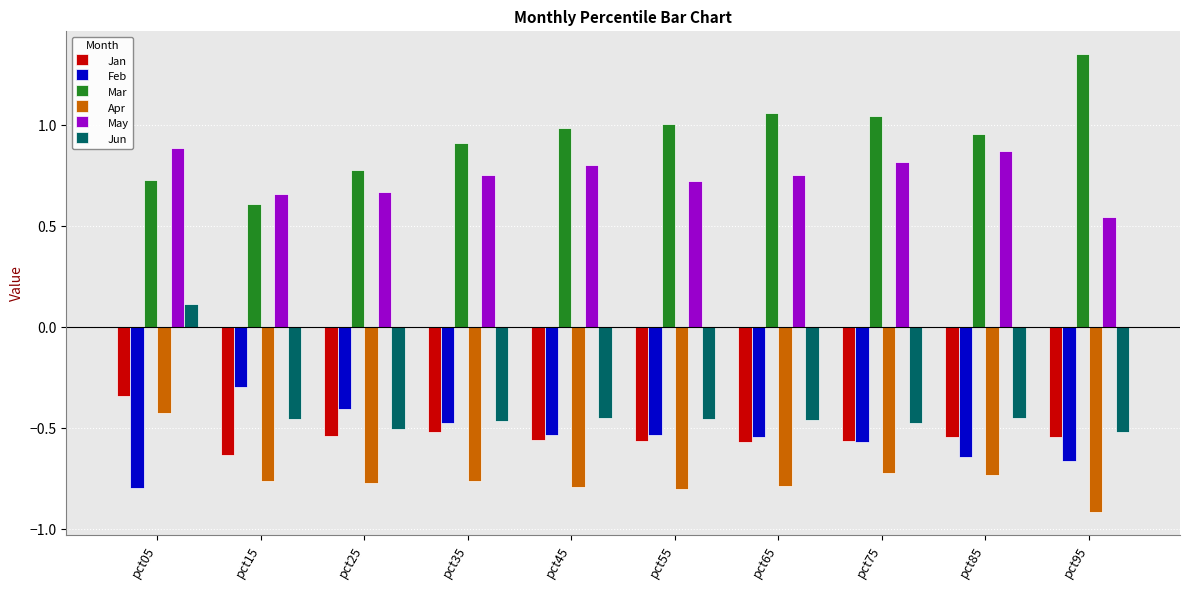

The Jun series shows -0.7 at pct45. True or false?

False